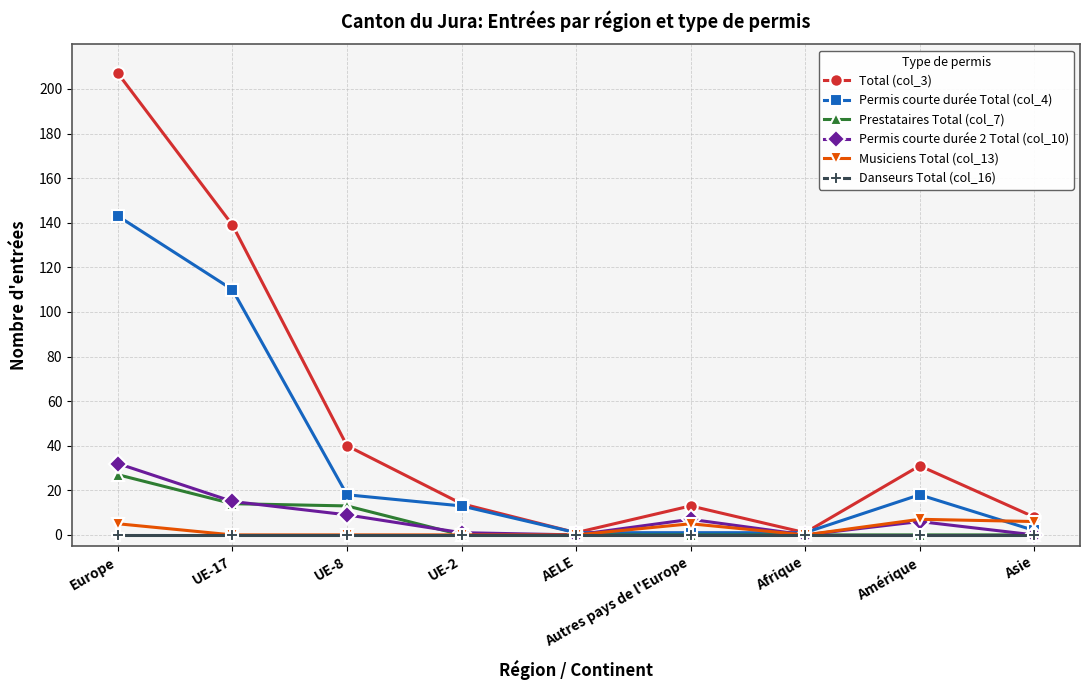

At which category is the sum across all series the highest?

Europe